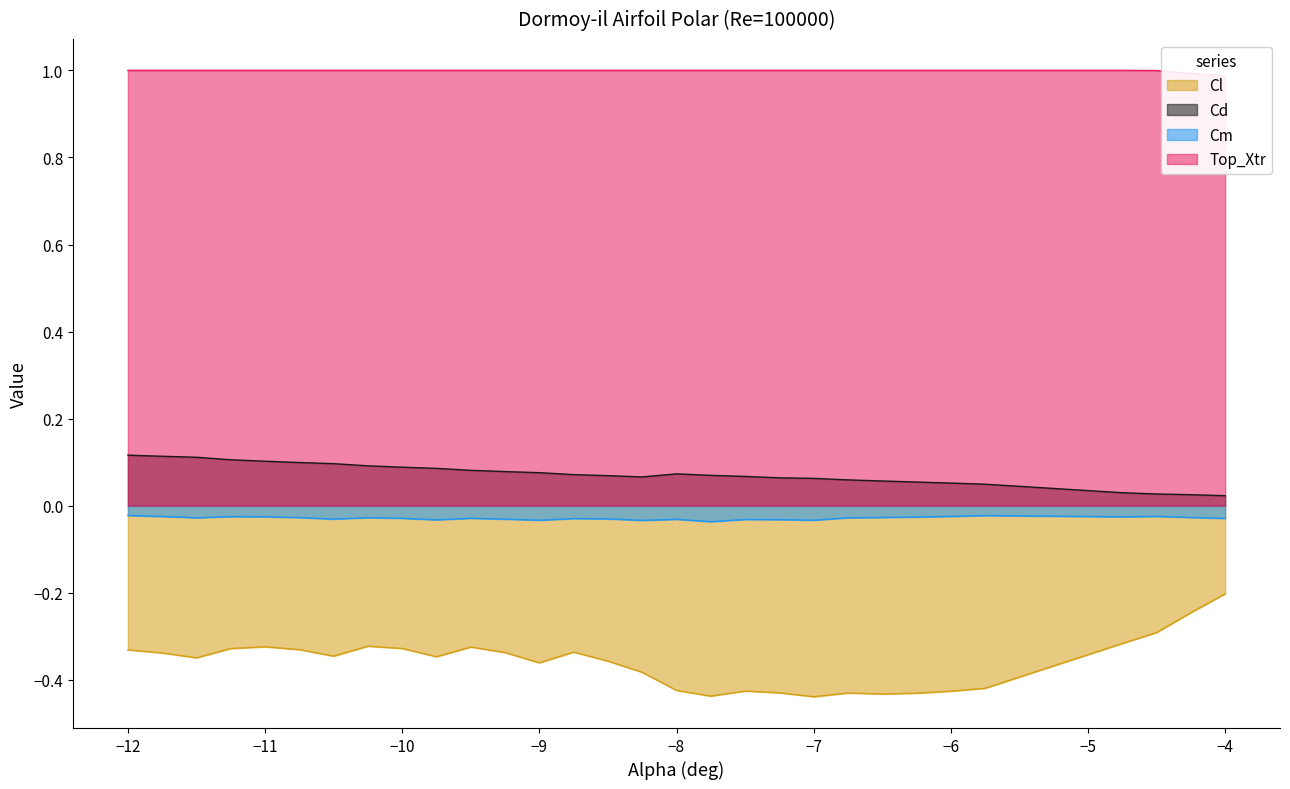

True or false: Cl and Cm intersect in this chart.

False